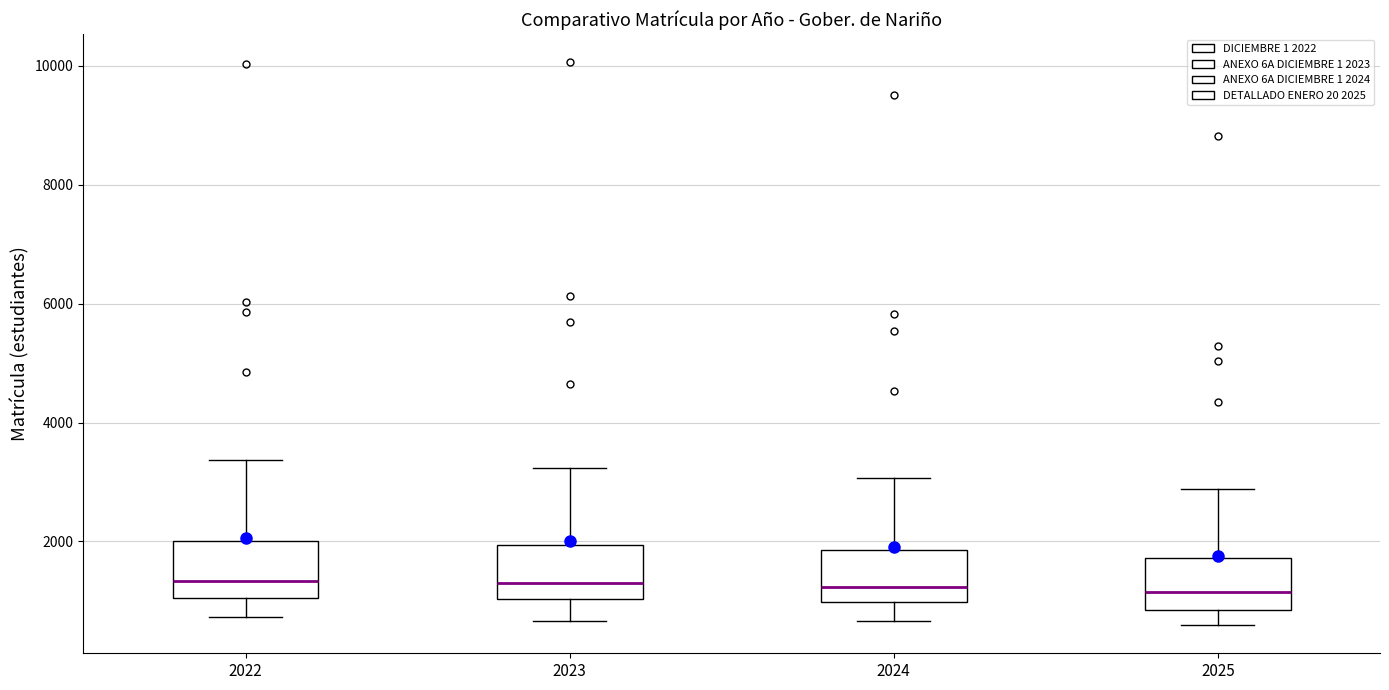

Reading left to right, transcribe this box plot: for each box, give where its median line is, the range the box spans, and where its two whiskers end, as read against the y-axis. The values are not printed on the chart, so give them approximately, as read against the axis.

2022: median 1400, box 1000 to 2000, whiskers 800 to 3400
2023: median 1200, box 1000 to 2000, whiskers 600 to 3200
2024: median 1200, box 1000 to 1800, whiskers 600 to 3000
2025: median 1200, box 800 to 1800, whiskers 600 to 2800